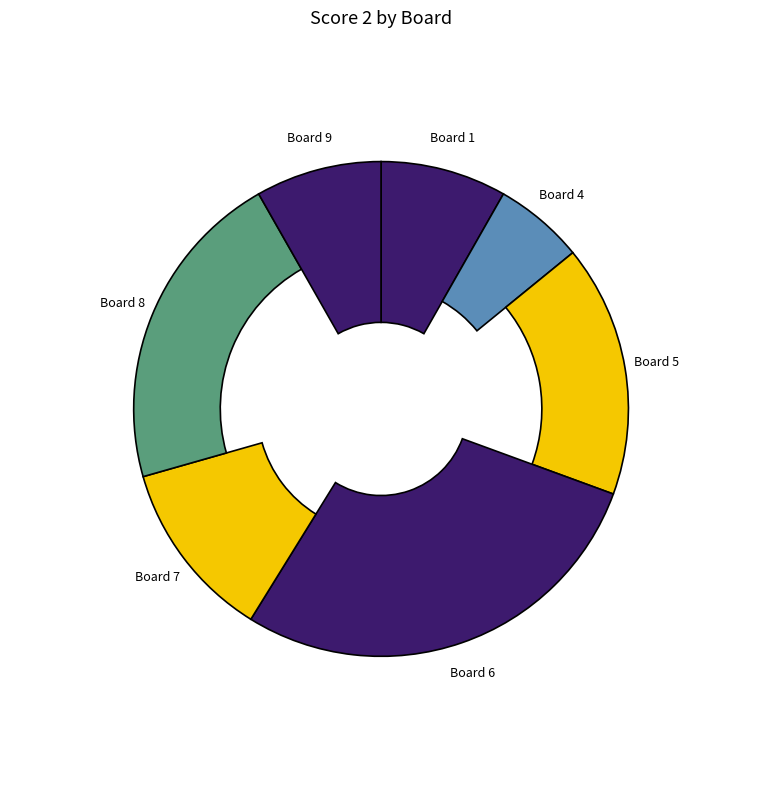

Which has a higher value, Board 7 or Board 8?

Board 8